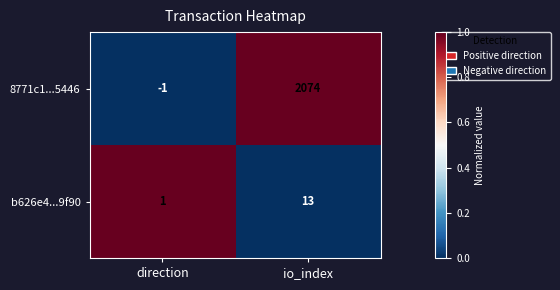

Which series has the largest total across all categories?

8771c1...5446